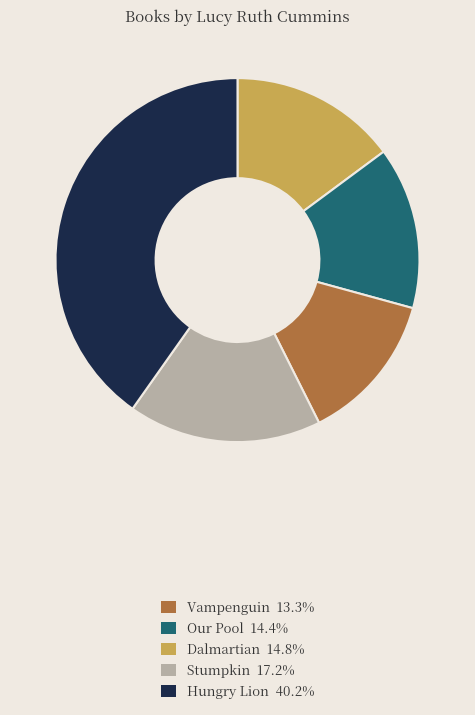

Is the sum of Dalmartian 14.8% and Our Pool 14.4% greater than half?

No